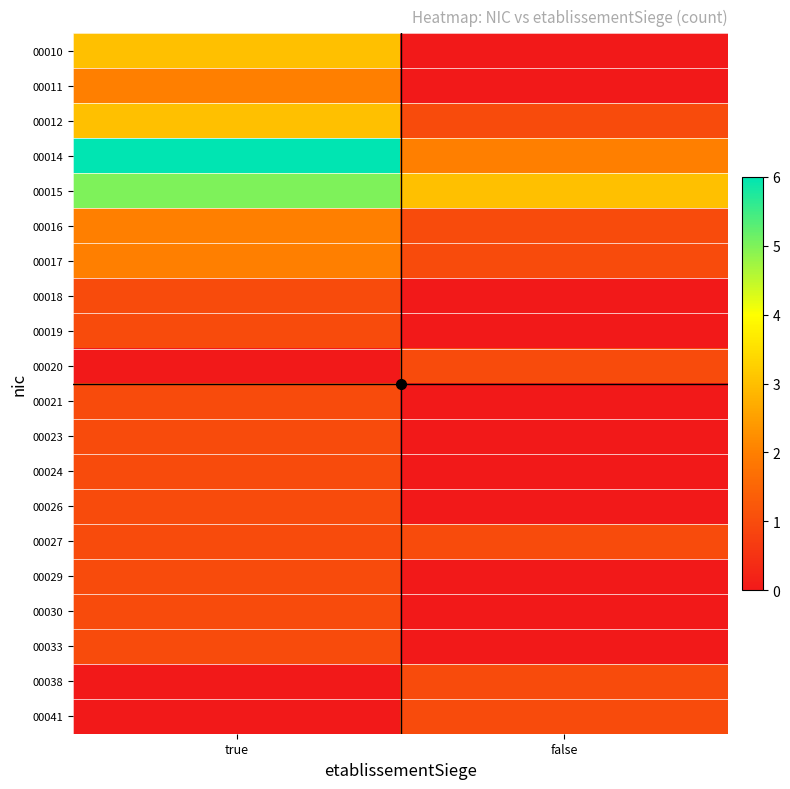

What is the total value across all series at false?

12